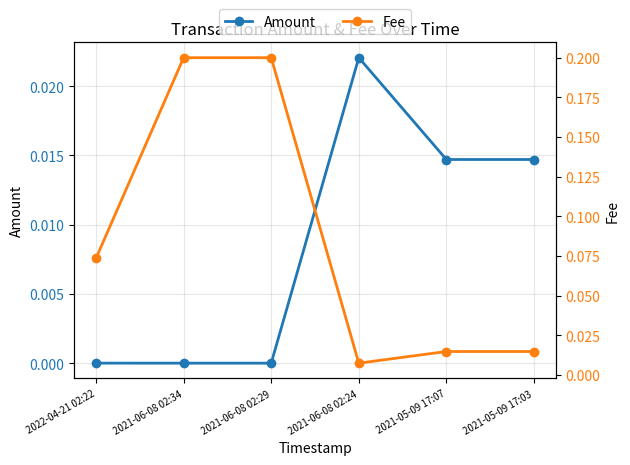

How many lines are shown in the chart?

2